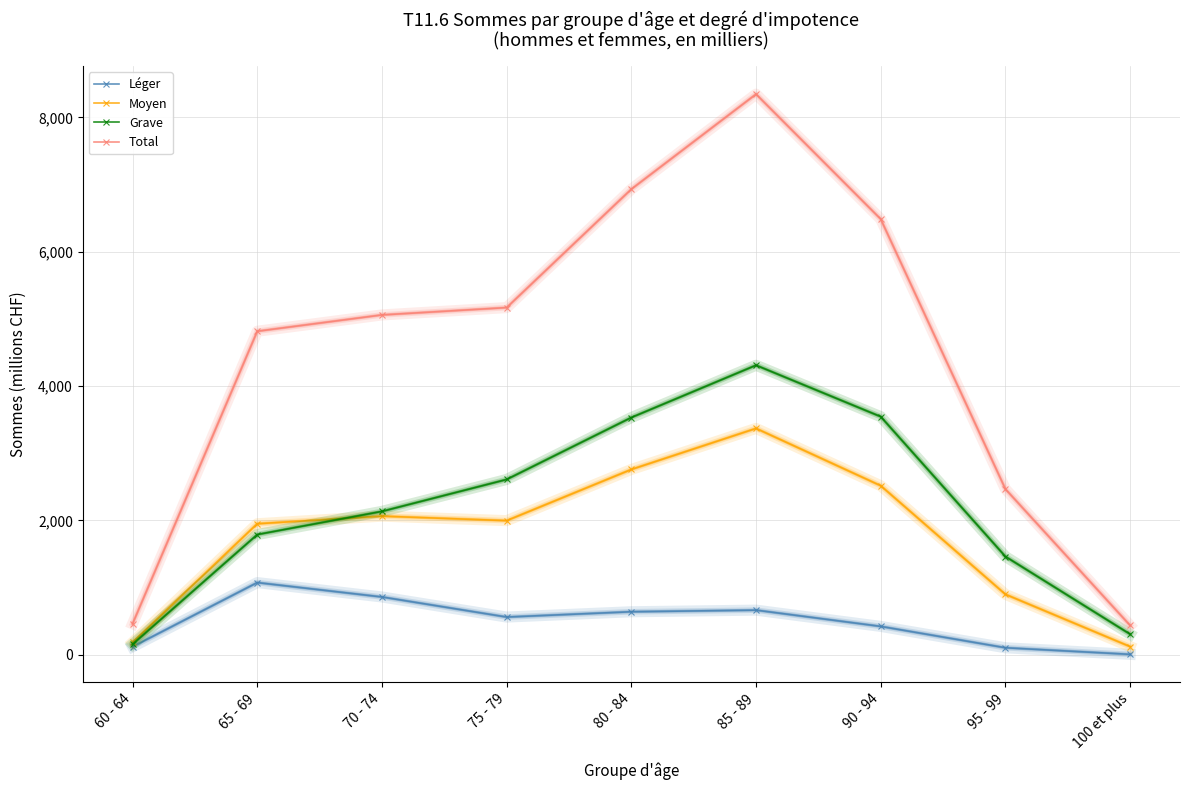

The value of Moyen at 60 - 64 is 185. True or false?

True